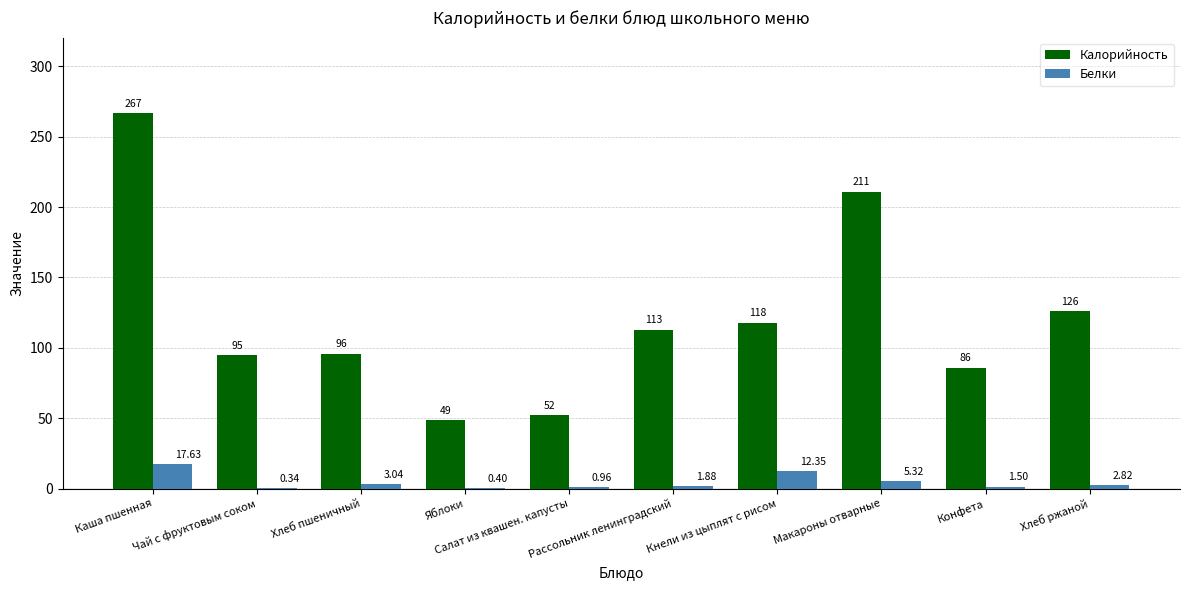

Which series has the largest total across all categories?

Калорийность